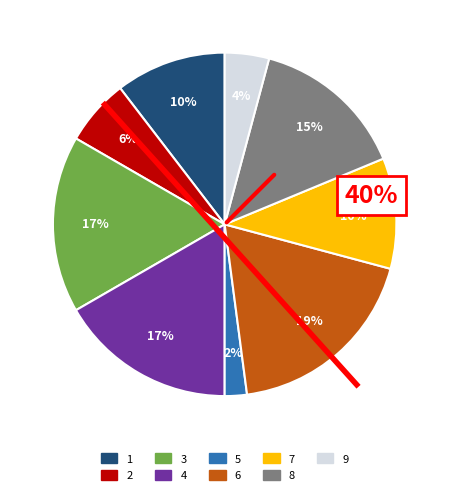

Between 8 and 6, which is larger?

6